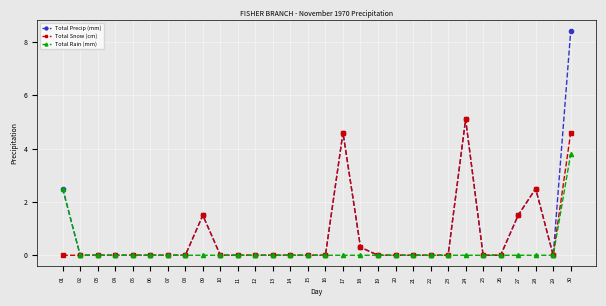

Reading right to left, list all the values displayed in this chart.

Total Precip (mm): 30=8.4	29=0.0	28=2.5	27=1.5	26=0.0	25=0.0	24=5.1	23=0.0	22=0.0	21=0.0	20=0.0	19=0.0	18=0.3	17=4.6	16=0.0	15=0.0	14=0.0	13=0.0	12=0.0	11=0.0	10=0.0	09=1.5	08=0.0	07=0.0	06=0.0	05=0.0	04=0.0	03=0.0	02=0.0	01=2.5
Total Snow (cm): 30=4.6	29=0.0	28=2.5	27=1.5	26=0.0	25=0.0	24=5.1	23=0.0	22=0.0	21=0.0	20=0.0	19=0.0	18=0.3	17=4.6	16=0.0	15=0.0	14=0.0	13=0.0	12=0.0	11=0.0	10=0.0	09=1.5	08=0.0	07=0.0	06=0.0	05=0.0	04=0.0	03=0.0	02=0.0	01=0.0
Total Rain (mm): 30=3.8	29=0.0	28=0.0	27=0.0	26=0.0	25=0.0	24=0.0	23=0.0	22=0.0	21=0.0	20=0.0	19=0.0	18=0.0	17=0.0	16=0.0	15=0.0	14=0.0	13=0.0	12=0.0	11=0.0	10=0.0	09=0.0	08=0.0	07=0.0	06=0.0	05=0.0	04=0.0	03=0.0	02=0.0	01=2.5